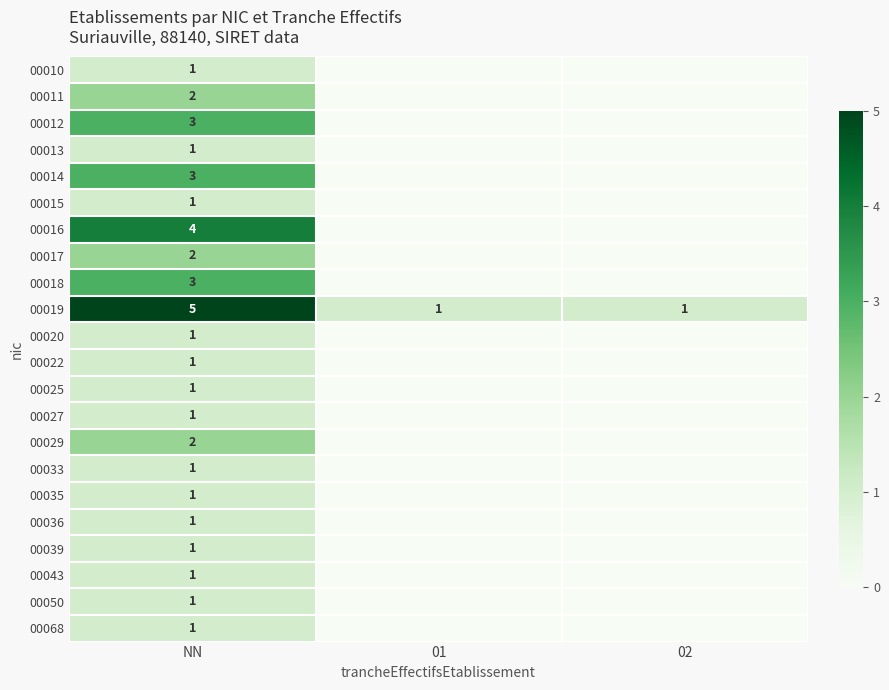

Read the 00019 value at NN.

5